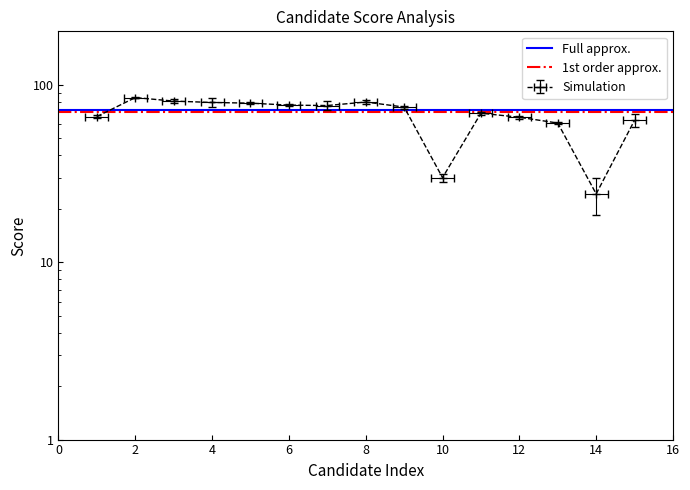

What is the difference between the highest and lowest values at 0?

2